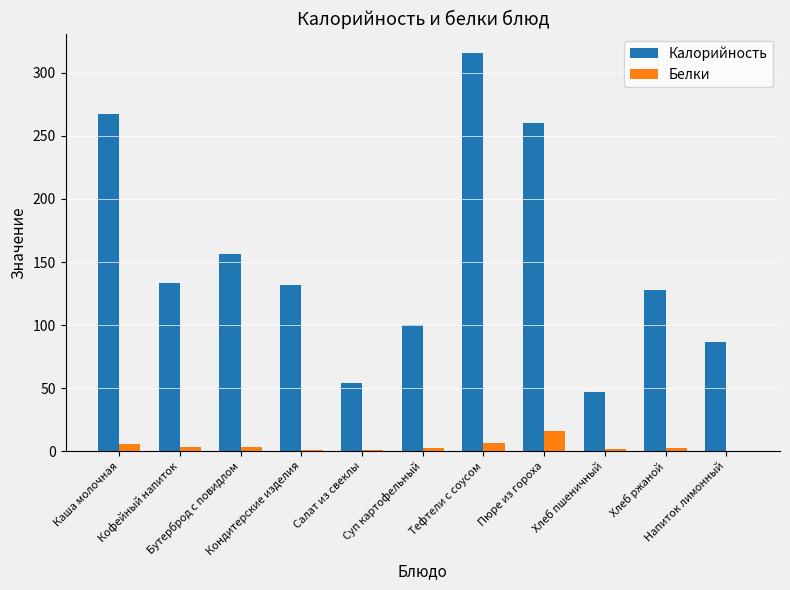

Where is Калорийность nearest to the value 180?

Бутерброд с повидлом